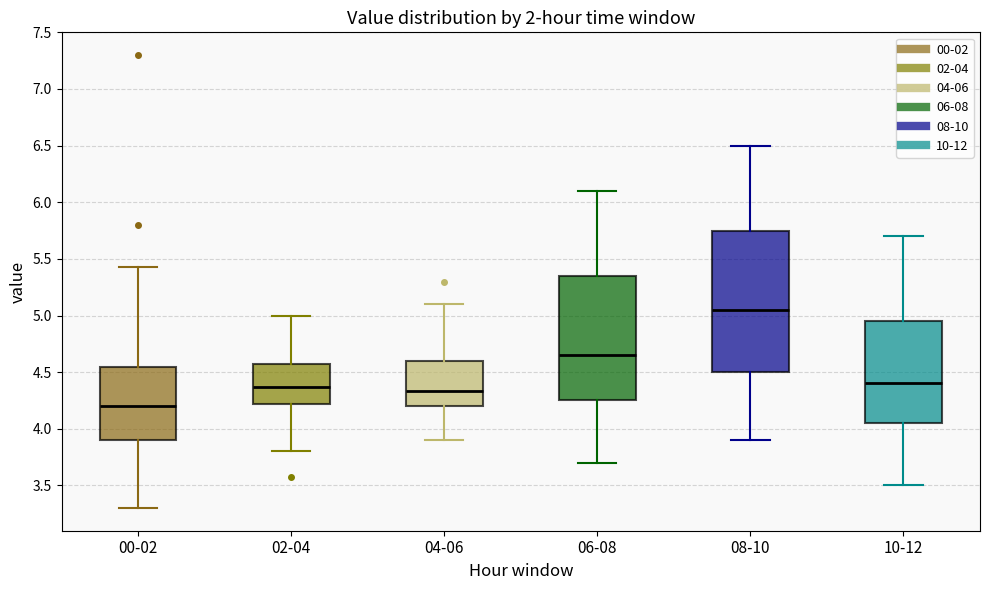

Reading left to right, transcribe this box plot: for each box, give where its median line is, the range the box spans, and where its two whiskers end, as read against the y-axis. The values are not printed on the chart, so give them approximately, as read against the axis.

00-02: median 4.20, box 3.90 to 4.55, whiskers 3.30 to 5.45
02-04: median 4.35, box 4.20 to 4.55, whiskers 3.80 to 5.00
04-06: median 4.35, box 4.20 to 4.60, whiskers 3.90 to 5.10
06-08: median 4.65, box 4.25 to 5.35, whiskers 3.70 to 6.10
08-10: median 5.05, box 4.50 to 5.75, whiskers 3.90 to 6.50
10-12: median 4.40, box 4.05 to 4.95, whiskers 3.50 to 5.70